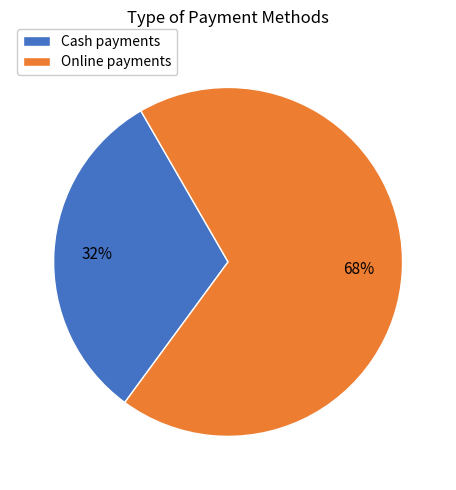

Is it true that Cash payments is 32% of the pie?

True